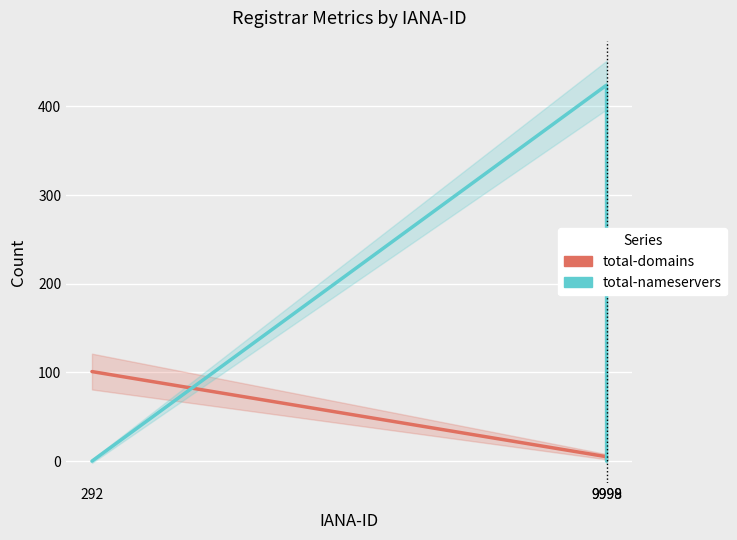

What is the approximate value of total-nameservers at 9998, to the nearest 50?

400